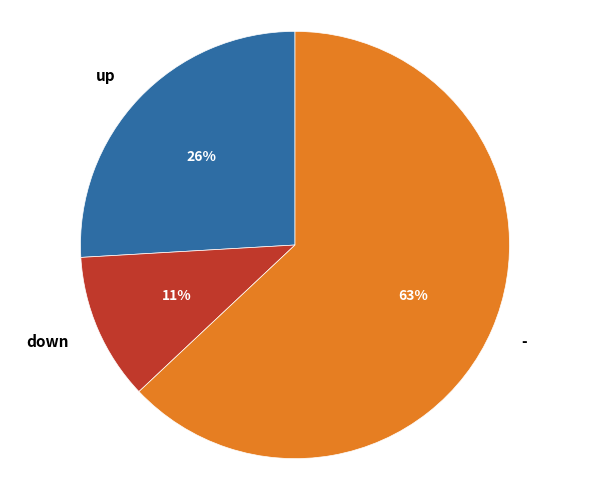

What percentage is the up slice, to the nearest percent?

26%